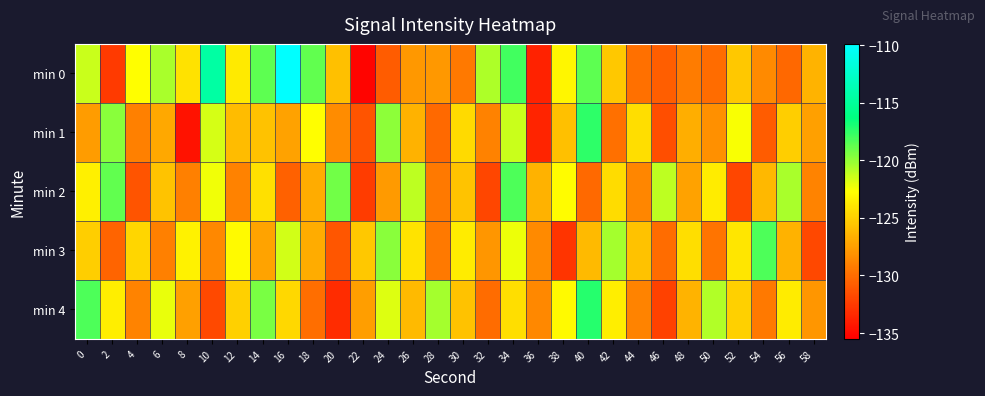

Rank the series by their maximum value, from lowest to highest.

min 2, min 3, min 1, min 4, min 0